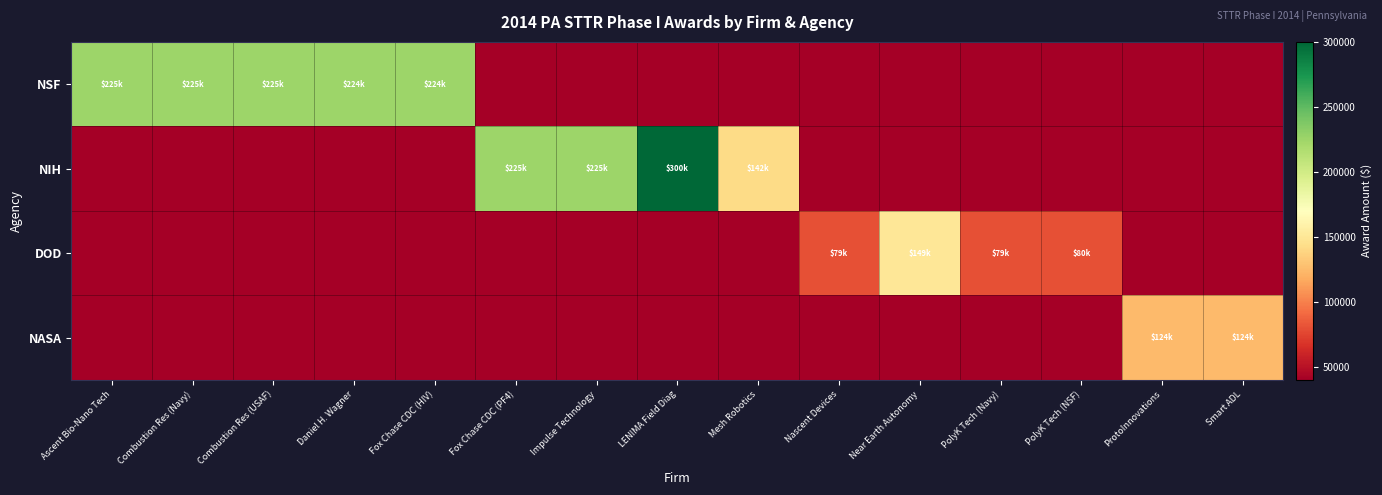

Reading left to right, what are all the values shown in this chart?

NSF: Ascent Bio-Nano Tech=225000	Combustion Res (Navy)=225000	Combustion Res (USAF)=225000	Daniel H. Wagner=224963	Fox Chase CDC (HIV)=224850	Fox Chase CDC (PF4)=-1	Impulse Technology=-1	LENIMA Field Diag=-1	Mesh Robotics=-1	Nascent Devices=-1	Near Earth Autonomy=-1	PolyK Tech (Navy)=-1	PolyK Tech (NSF)=-1	ProtoInnovations=-1	Smart ADL=-1
NIH: Ascent Bio-Nano Tech=-1	Combustion Res (Navy)=-1	Combustion Res (USAF)=-1	Daniel H. Wagner=-1	Fox Chase CDC (HIV)=-1	Fox Chase CDC (PF4)=225000	Impulse Technology=225000	LENIMA Field Diag=300000	Mesh Robotics=142066	Nascent Devices=-1	Near Earth Autonomy=-1	PolyK Tech (Navy)=-1	PolyK Tech (NSF)=-1	ProtoInnovations=-1	Smart ADL=-1
DOD: Ascent Bio-Nano Tech=-1	Combustion Res (Navy)=-1	Combustion Res (USAF)=-1	Daniel H. Wagner=-1	Fox Chase CDC (HIV)=-1	Fox Chase CDC (PF4)=-1	Impulse Technology=-1	LENIMA Field Diag=-1	Mesh Robotics=-1	Nascent Devices=79998	Near Earth Autonomy=149996	PolyK Tech (Navy)=79947	PolyK Tech (NSF)=80000	ProtoInnovations=-1	Smart ADL=-1
NASA: Ascent Bio-Nano Tech=-1	Combustion Res (Navy)=-1	Combustion Res (USAF)=-1	Daniel H. Wagner=-1	Fox Chase CDC (HIV)=-1	Fox Chase CDC (PF4)=-1	Impulse Technology=-1	LENIMA Field Diag=-1	Mesh Robotics=-1	Nascent Devices=-1	Near Earth Autonomy=-1	PolyK Tech (Navy)=-1	PolyK Tech (NSF)=-1	ProtoInnovations=124655	Smart ADL=124931